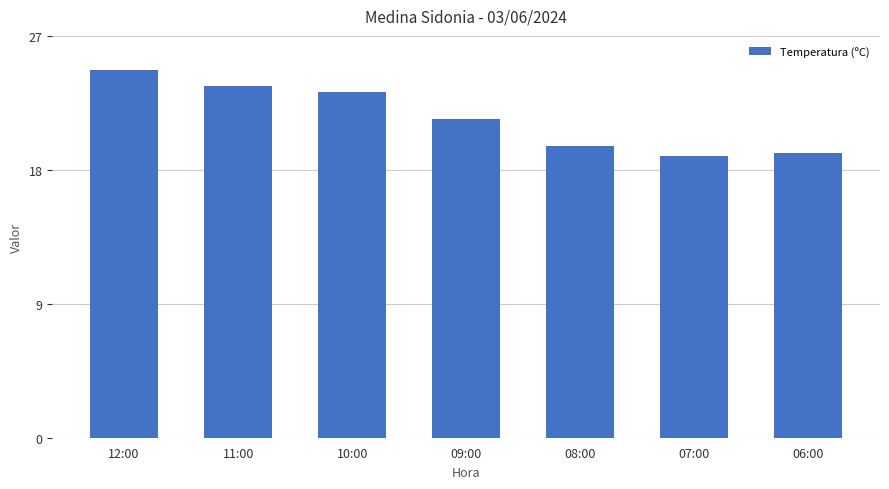

What is the label of the 3rd bar from the right?

08:00